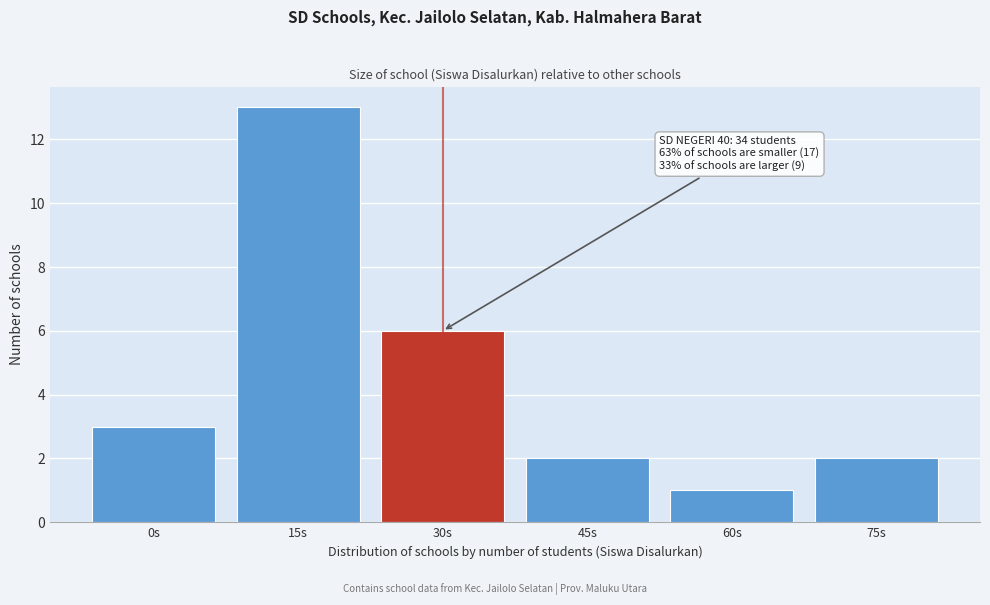

Reading right to left, transcribe all the data shown in this chart.

75s=2	60s=1	45s=2	30s=6	15s=13	0s=3